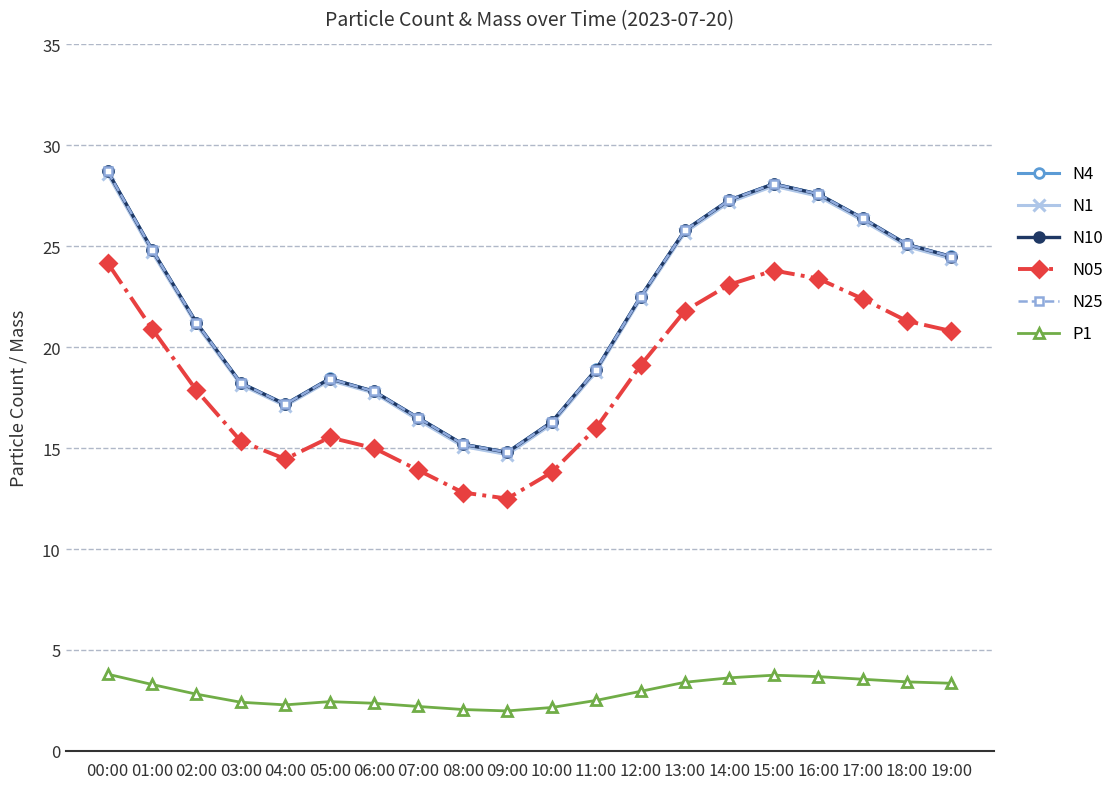

In P1, how many points are higher than both neighbors (excluding endpoints)?

2